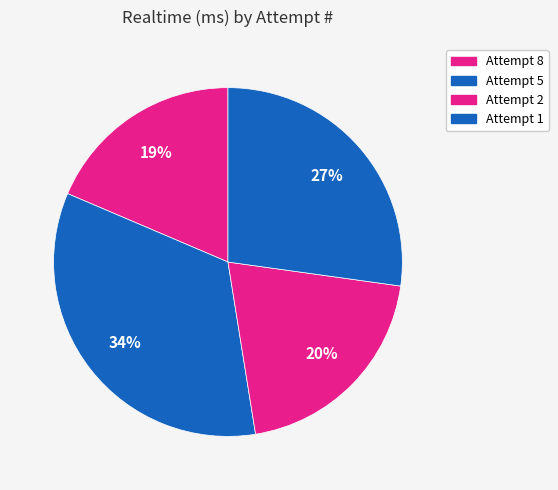

Count the number of slices in the pie.

4